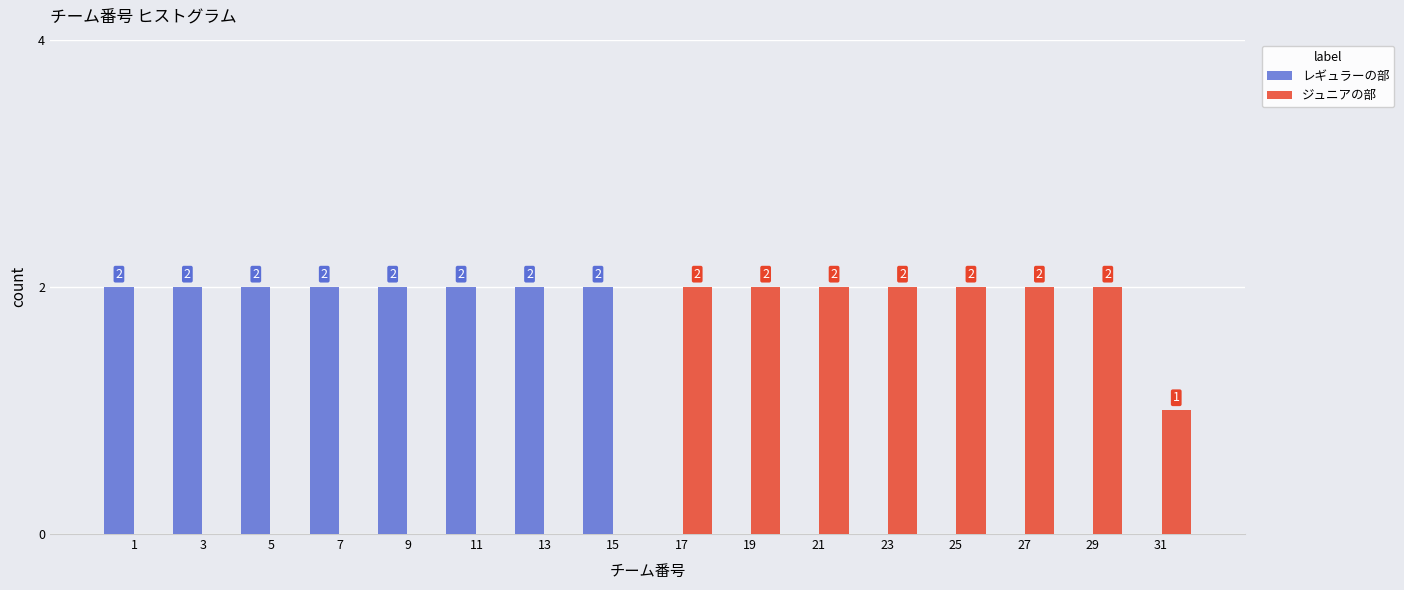

Reading right to left, extract all data points from this chart.

レギュラーの部: 31=0	29=0	27=0	25=0	23=0	21=0	19=0	17=0	15=2	13=2	11=2	9=2	7=2	5=2	3=2	1=2
ジュニアの部: 31=1	29=2	27=2	25=2	23=2	21=2	19=2	17=2	15=0	13=0	11=0	9=0	7=0	5=0	3=0	1=0